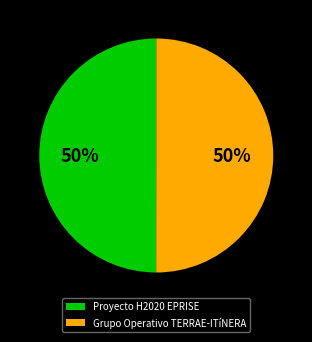

To the nearest percent, what percentage of the pie is Grupo Operativo TERRAE-ITíNERA?

50%